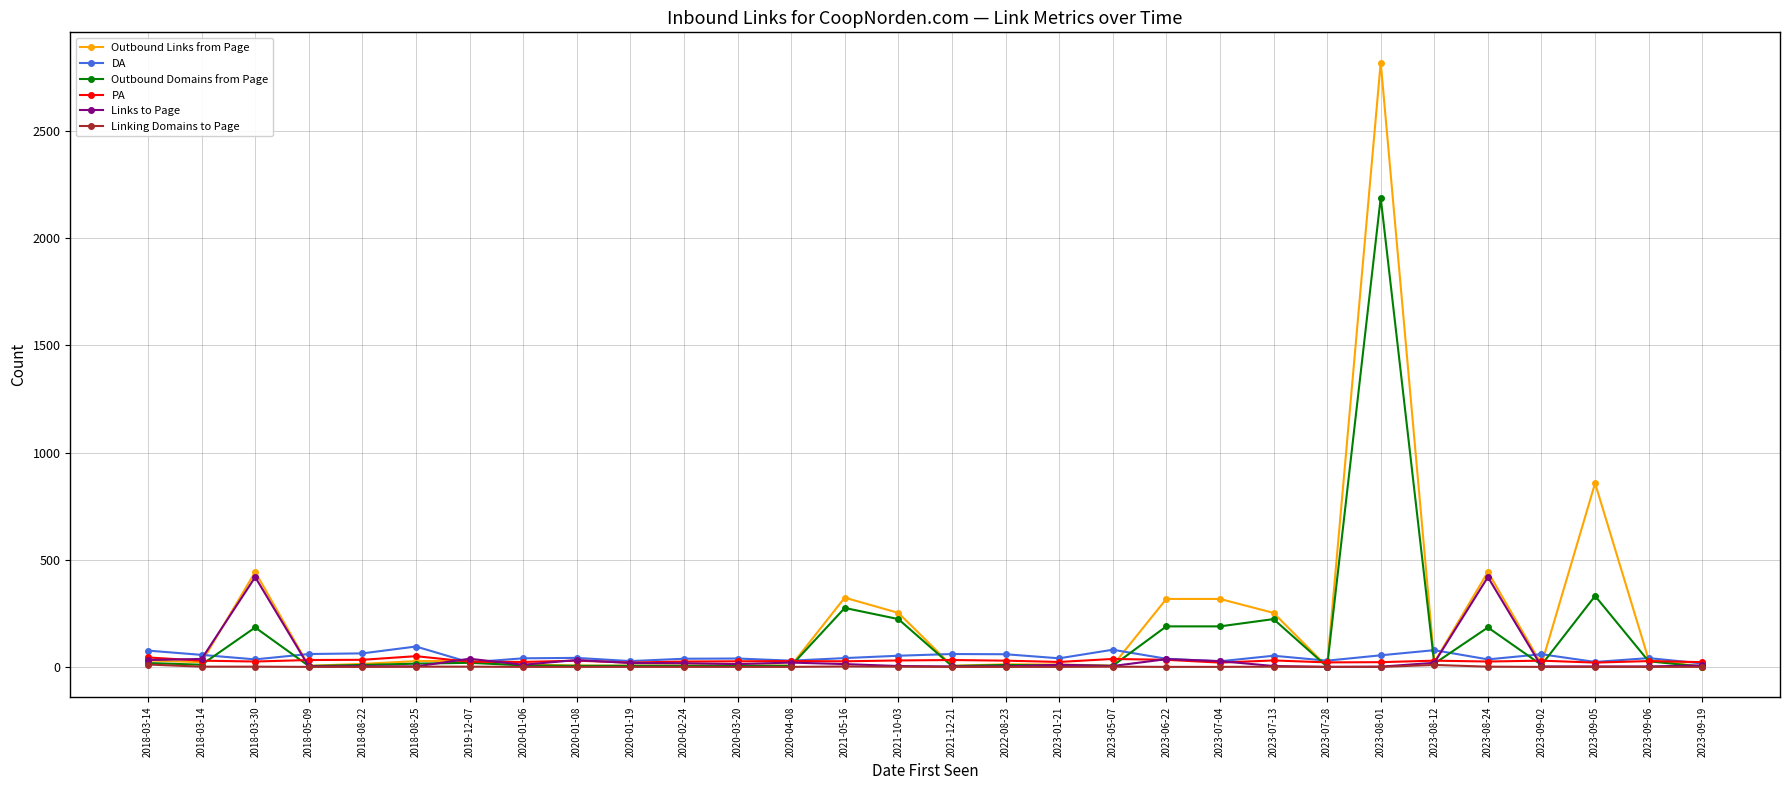

Is this an area chart (filled region under the line)?

No